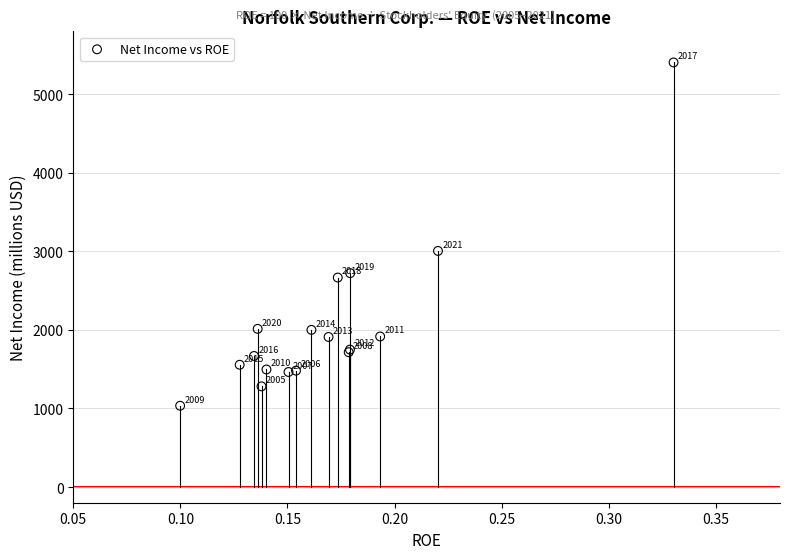

What Y value in the scatter plot is closest to 3219?

3005